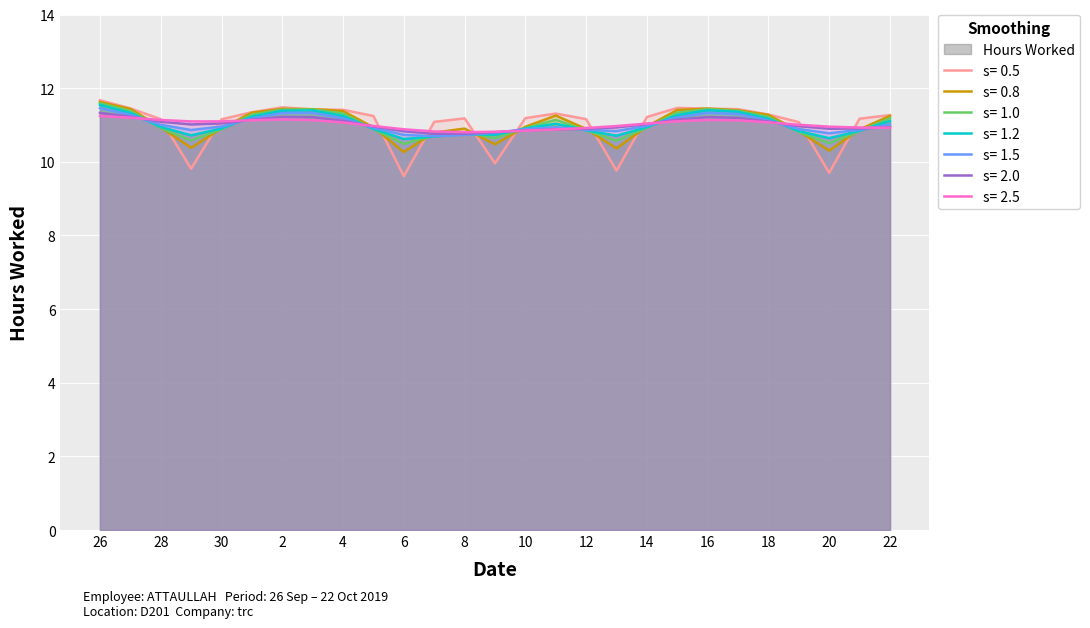

What is the label of the 23rd point from the left?

18